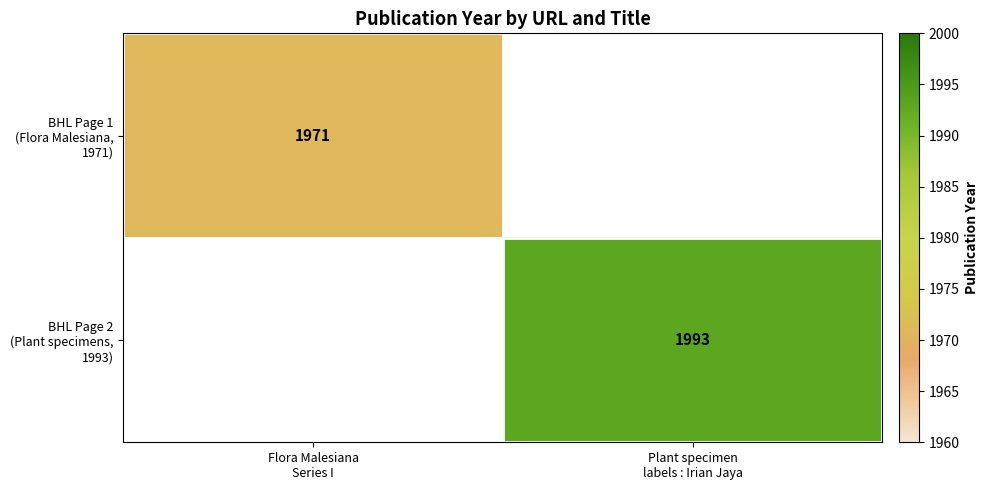

Which category has the lowest value in the BHL Page 1 (Flora Malesiana, 1971) series?

Plant specimen labels : Irian Jaya